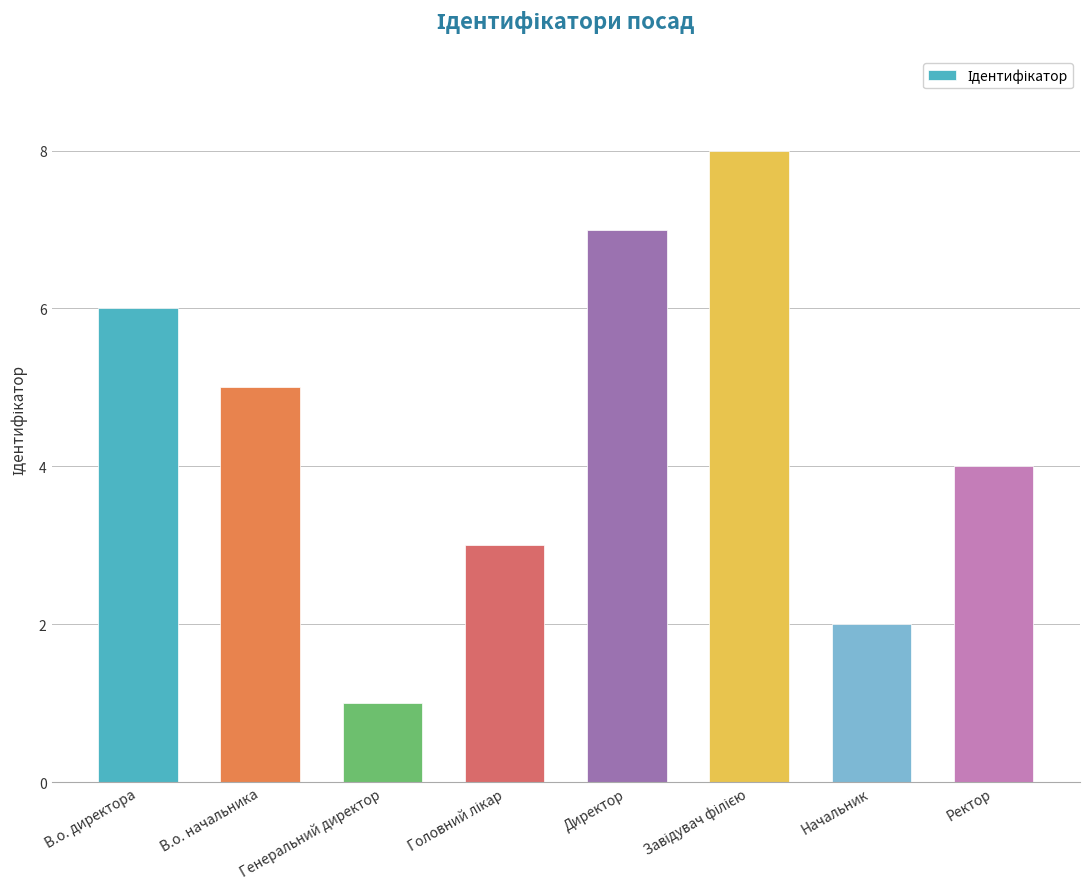

Reading left to right, transcribe all the data shown in this chart.

6	5	1	3	7	8	2	4